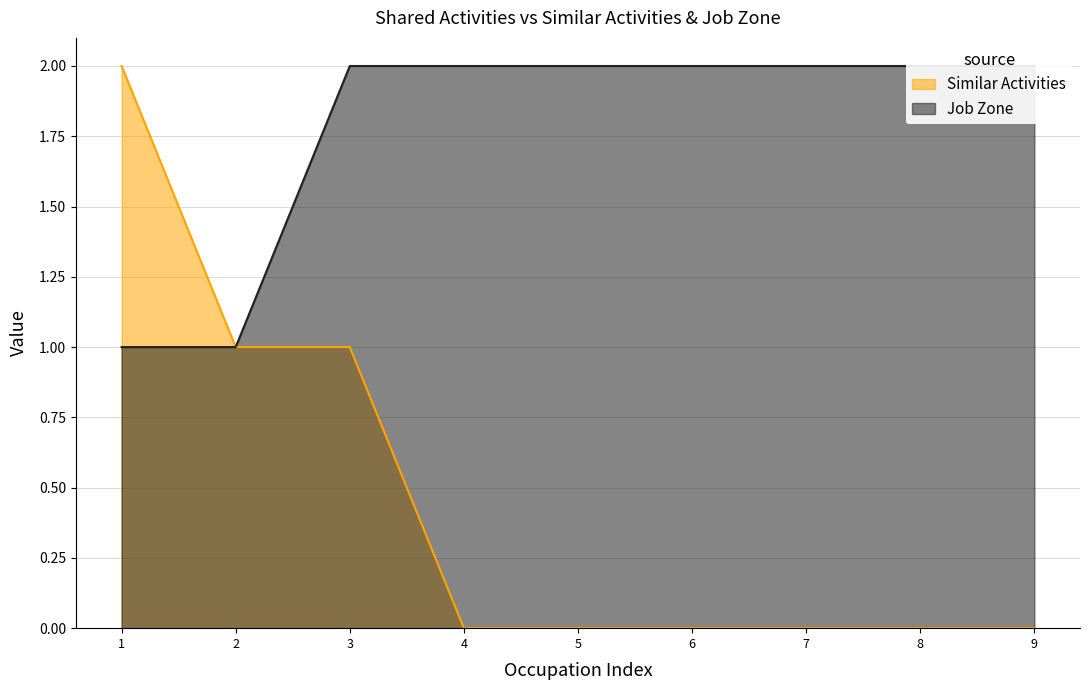

Does the chart have visible grid lines?

Yes